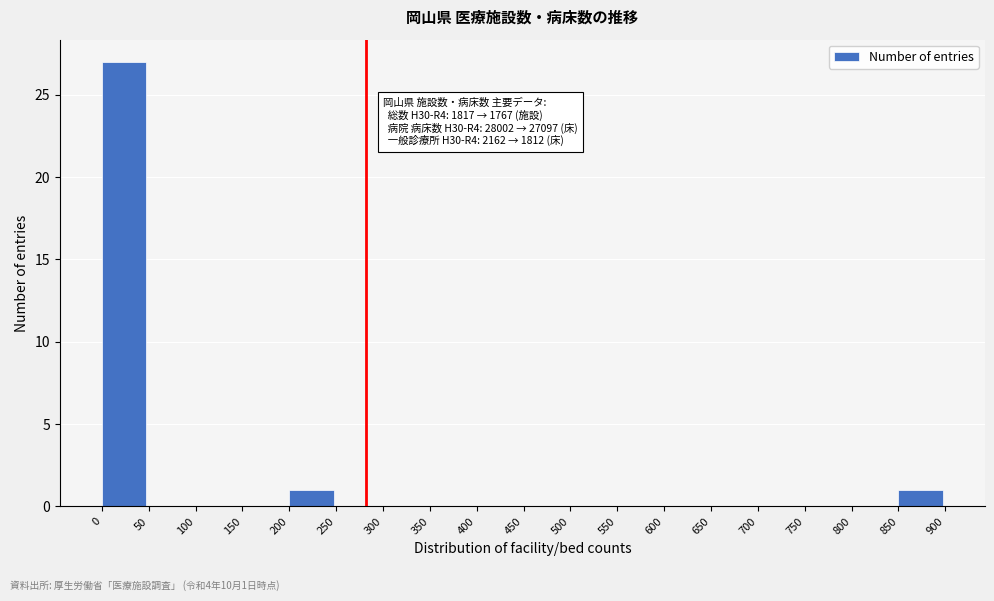

Over which range of the x-axis is the bar tallest?

0 to 50